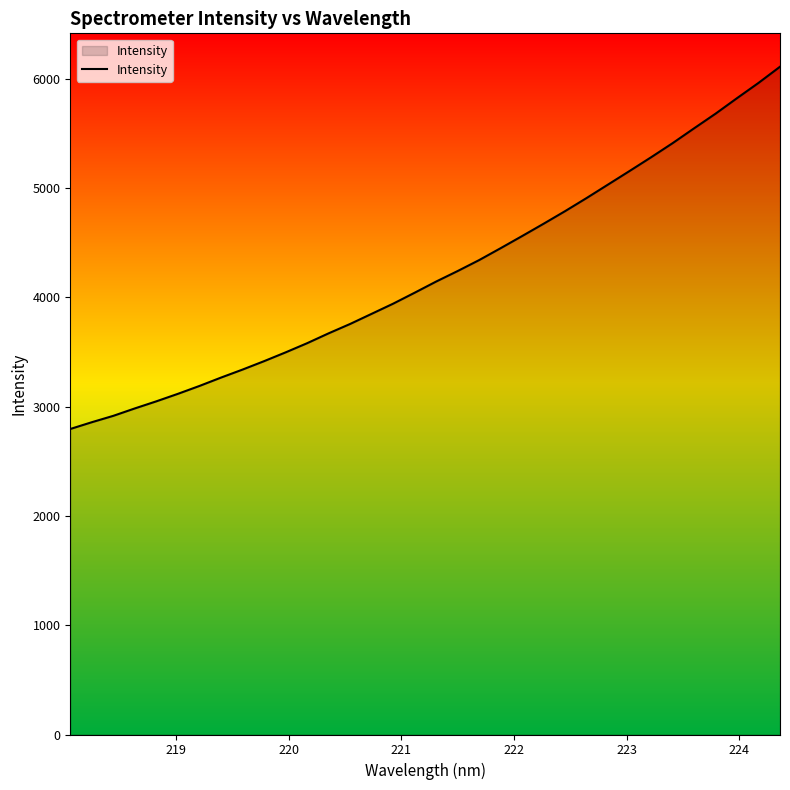

What is the greatest value displayed?

6111.1